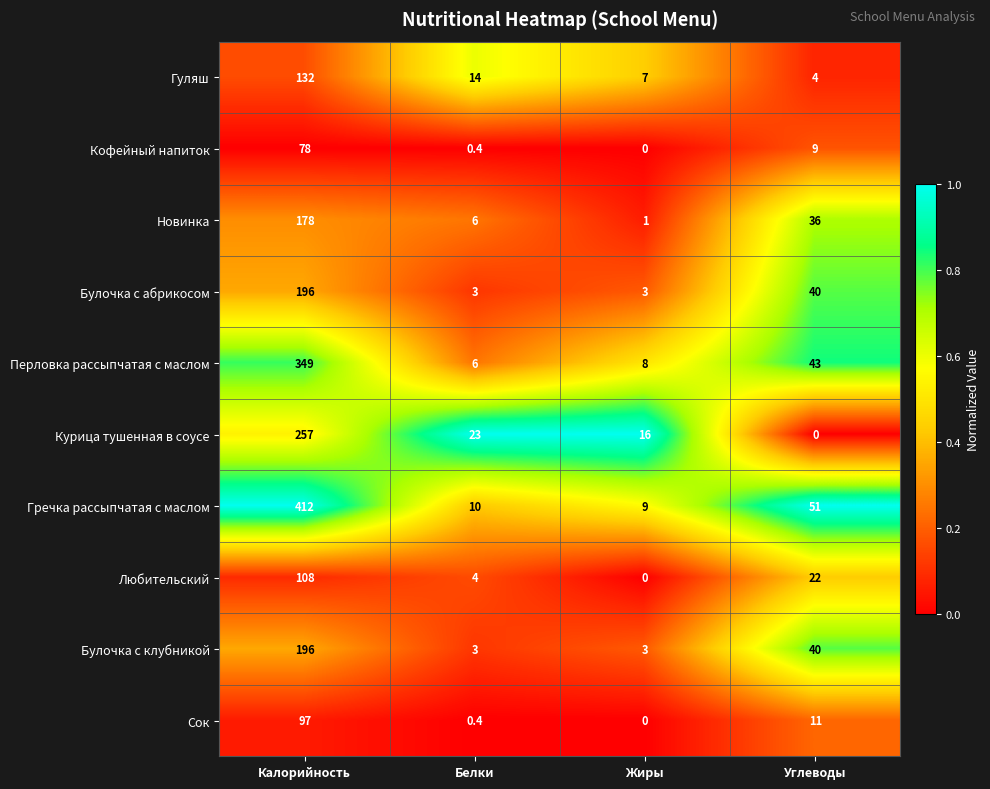

Where does the Любительский series first go above 22?

Калорийность